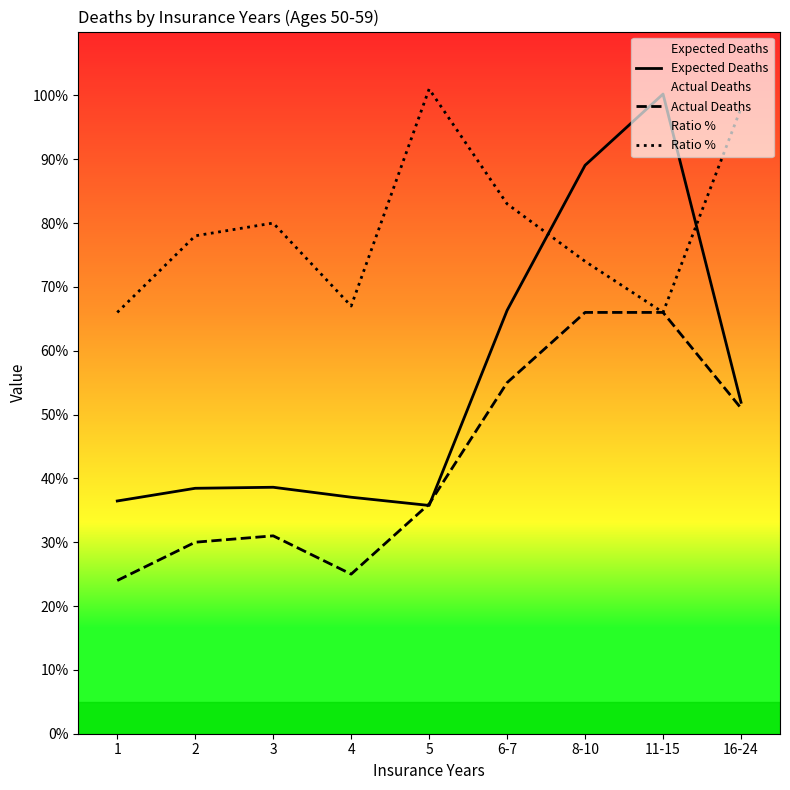

Where is the first local minimum for Expected Deaths?

5